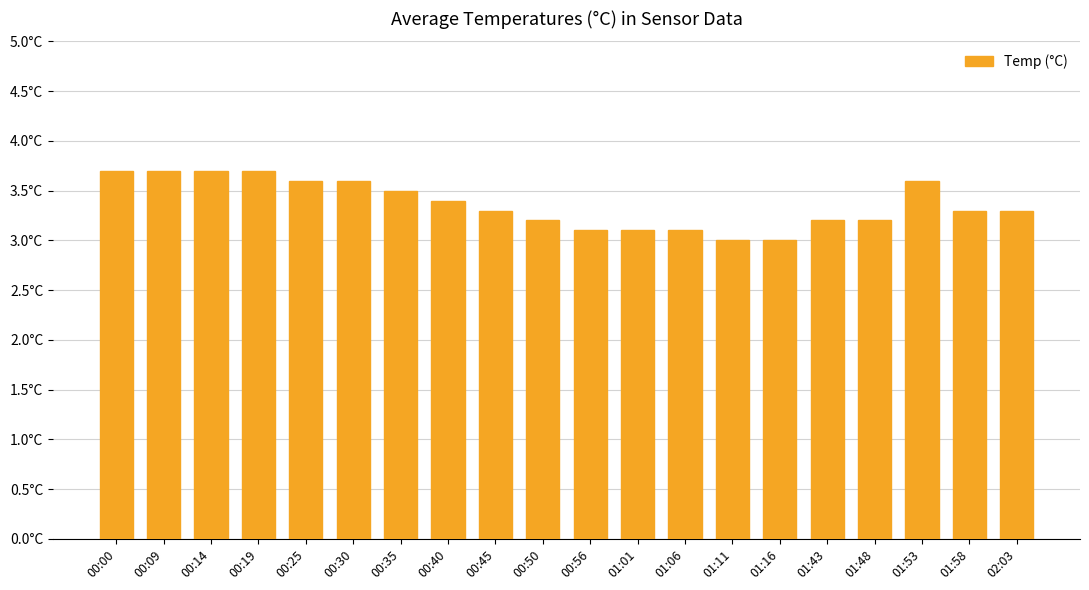

Where is the data nearest to the value 3?

01:11